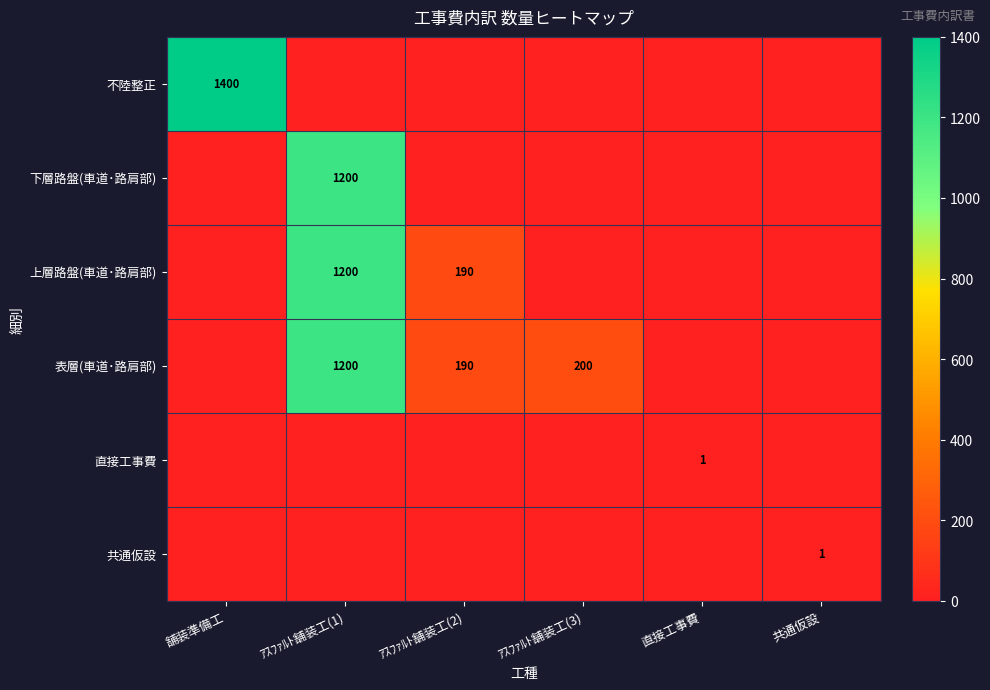

The 上層路盤(車道･路肩部) series shows 190 at ｱｽﾌｧﾙﾄ舗装工(2). True or false?

True